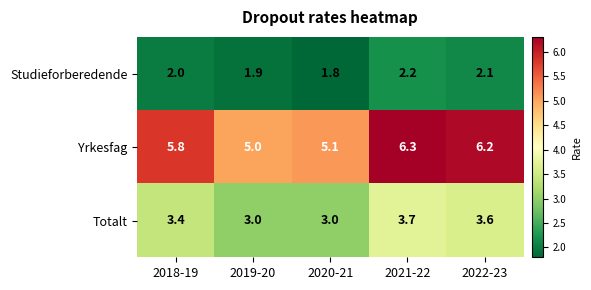

At which category is the sum across all series the highest?

2021-22